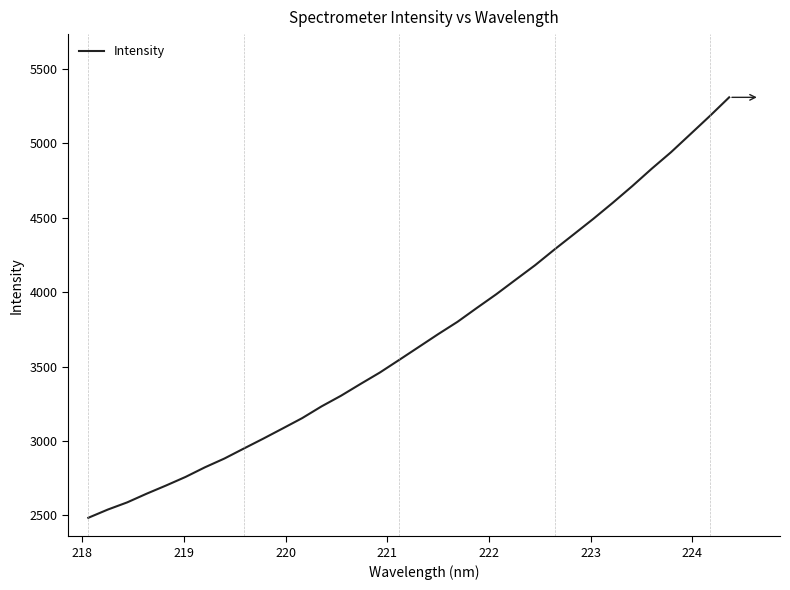

What is the sum of all values?

125629.3